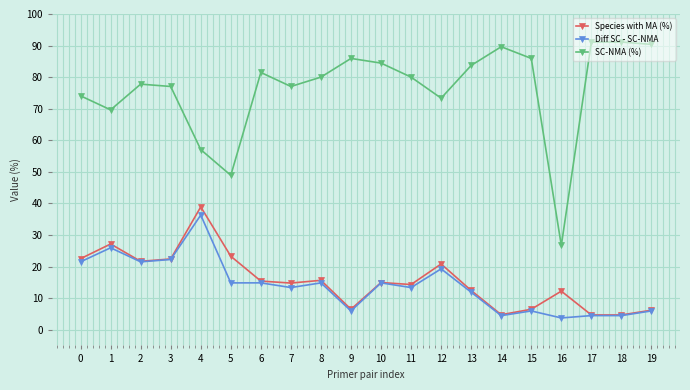

What is the minimum value for SC-NMA (%)?

26.7